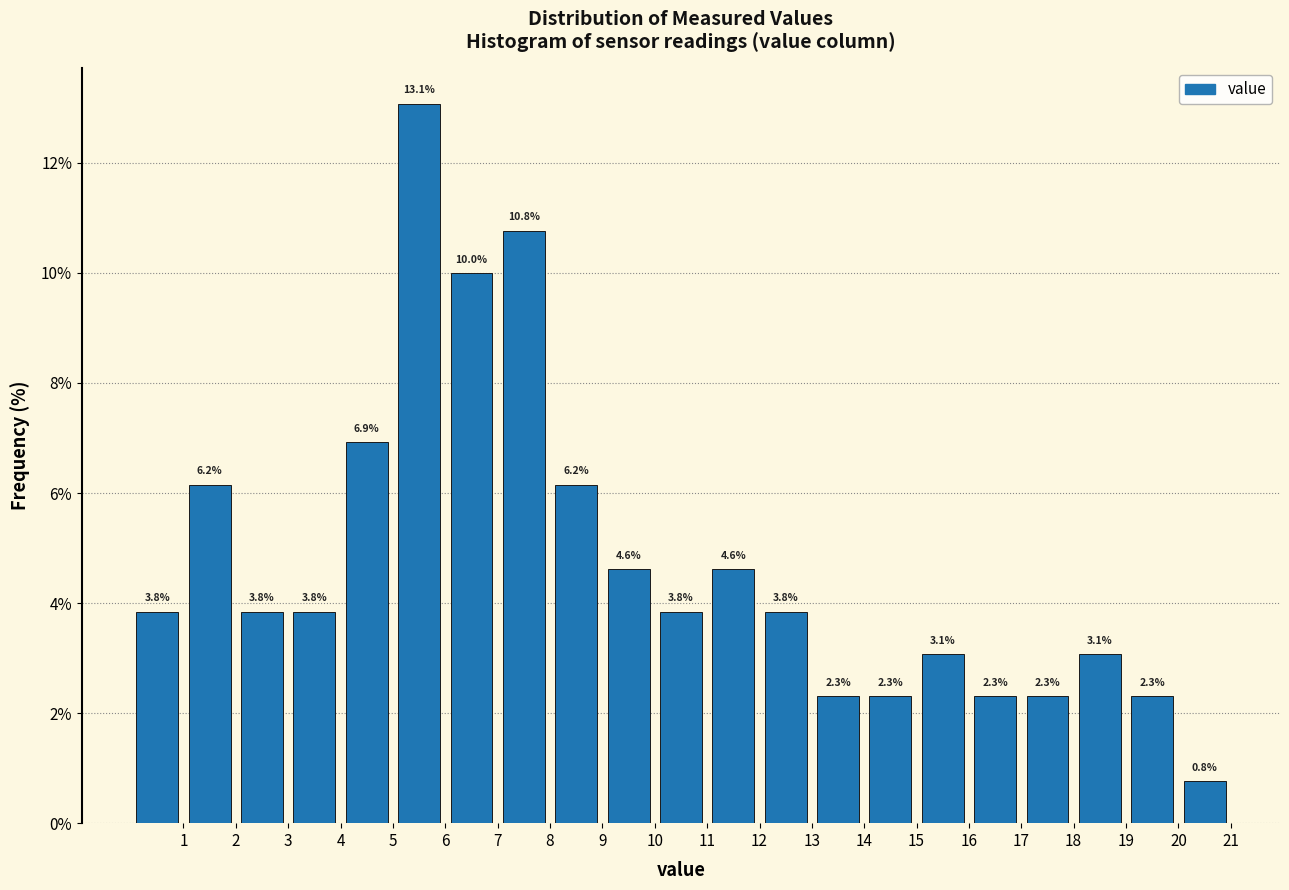

Over which range of the x-axis is the bar tallest?

5 to 6